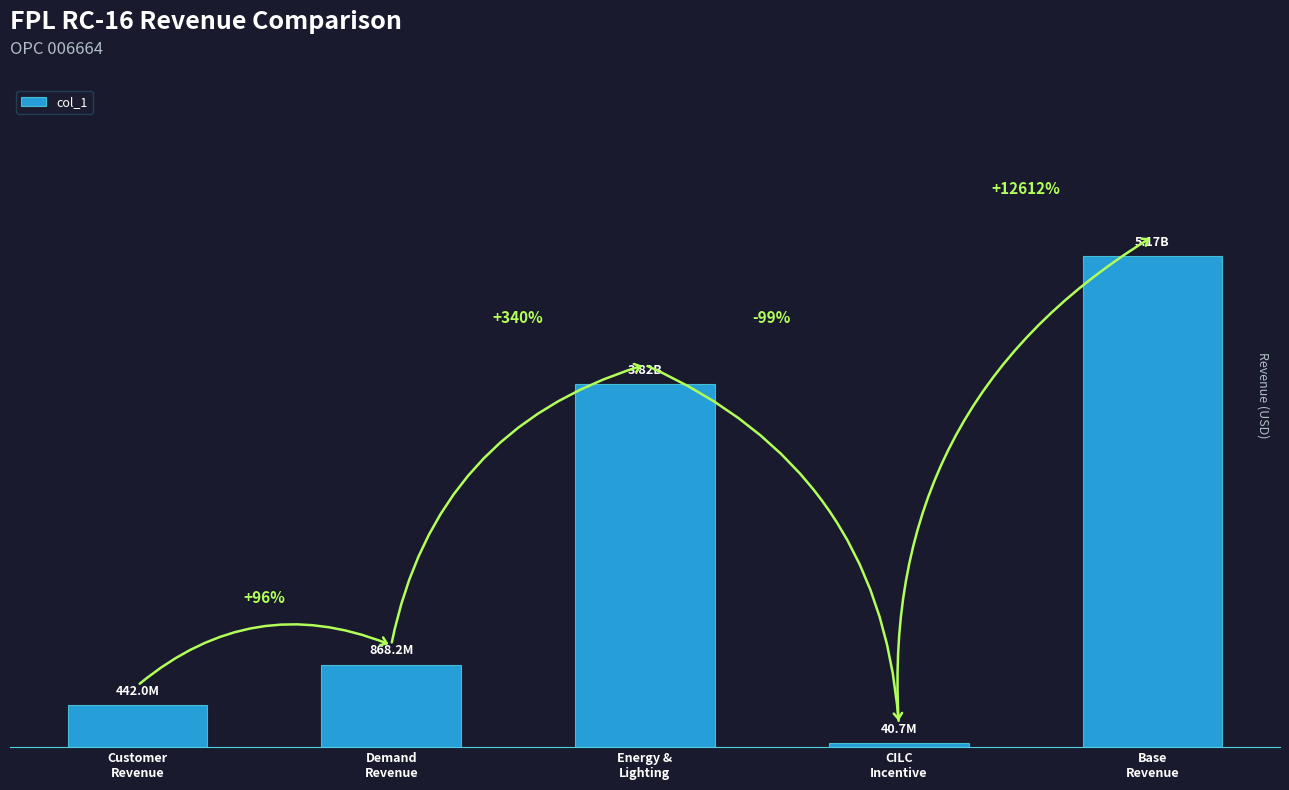

List the labels in order of value, largest first.

Base
Revenue, Energy &
Lighting, Demand
Revenue, Customer
Revenue, CILC
Incentive